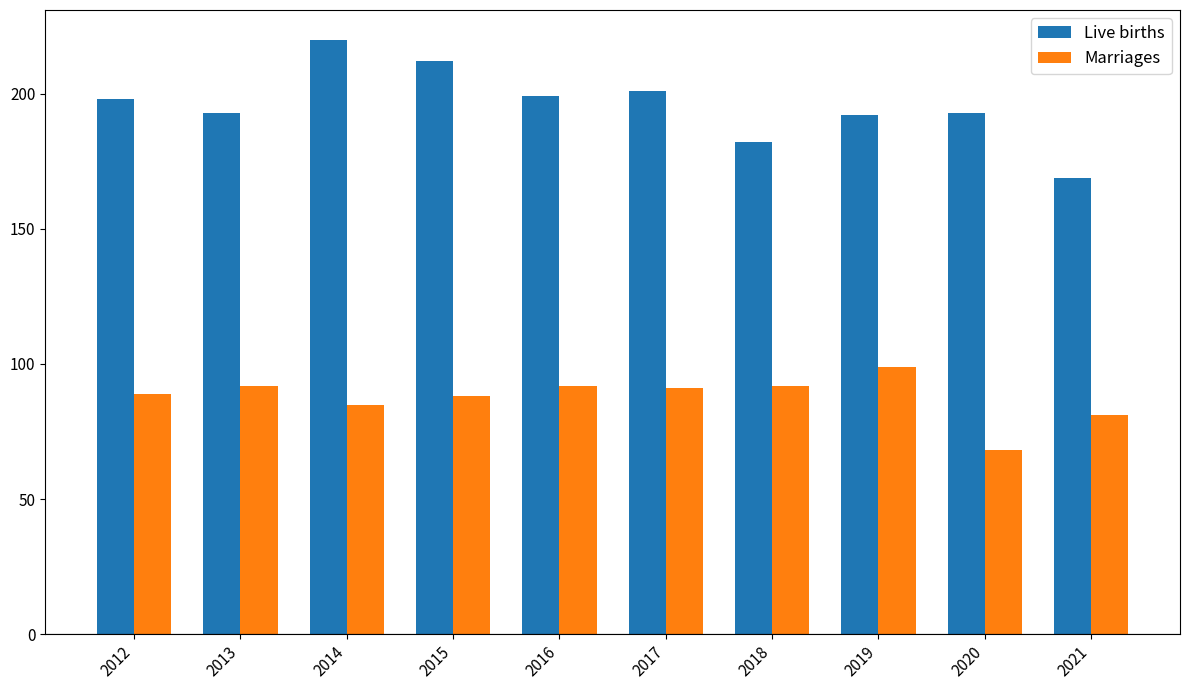

The value of Marriages at 2014 is 85. True or false?

True